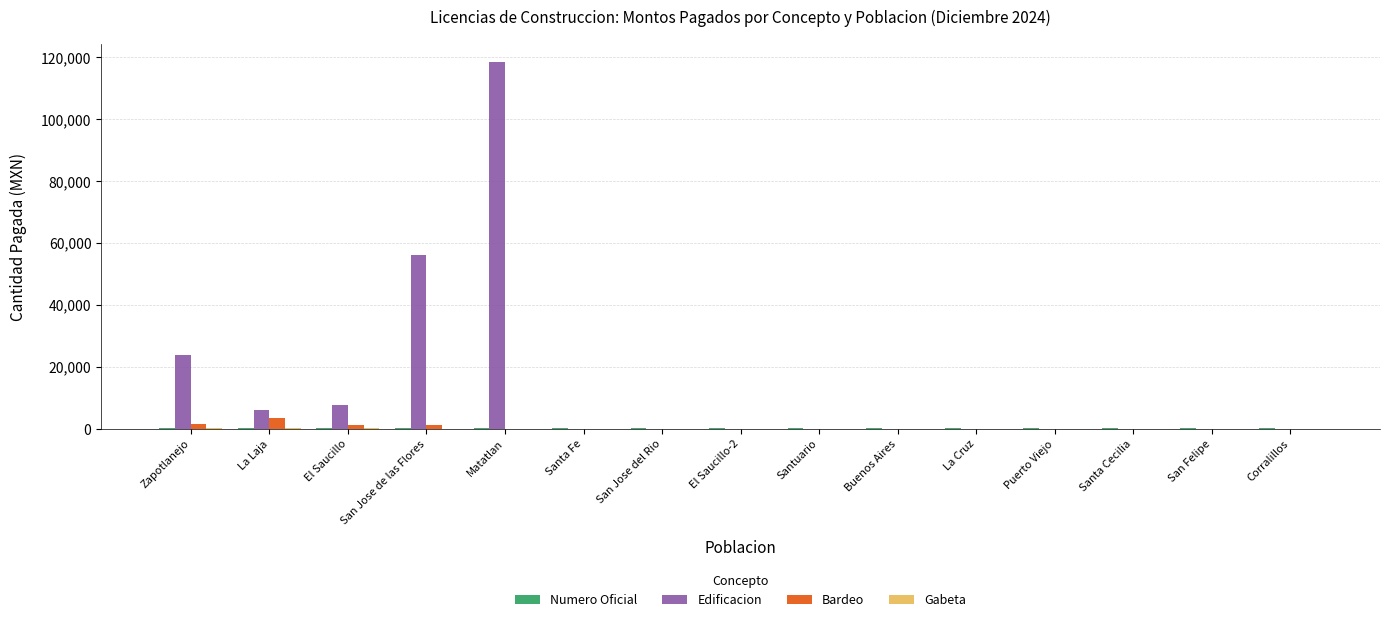

Is it true that Bardeo equals 0.0 at Puerto Viejo?

True